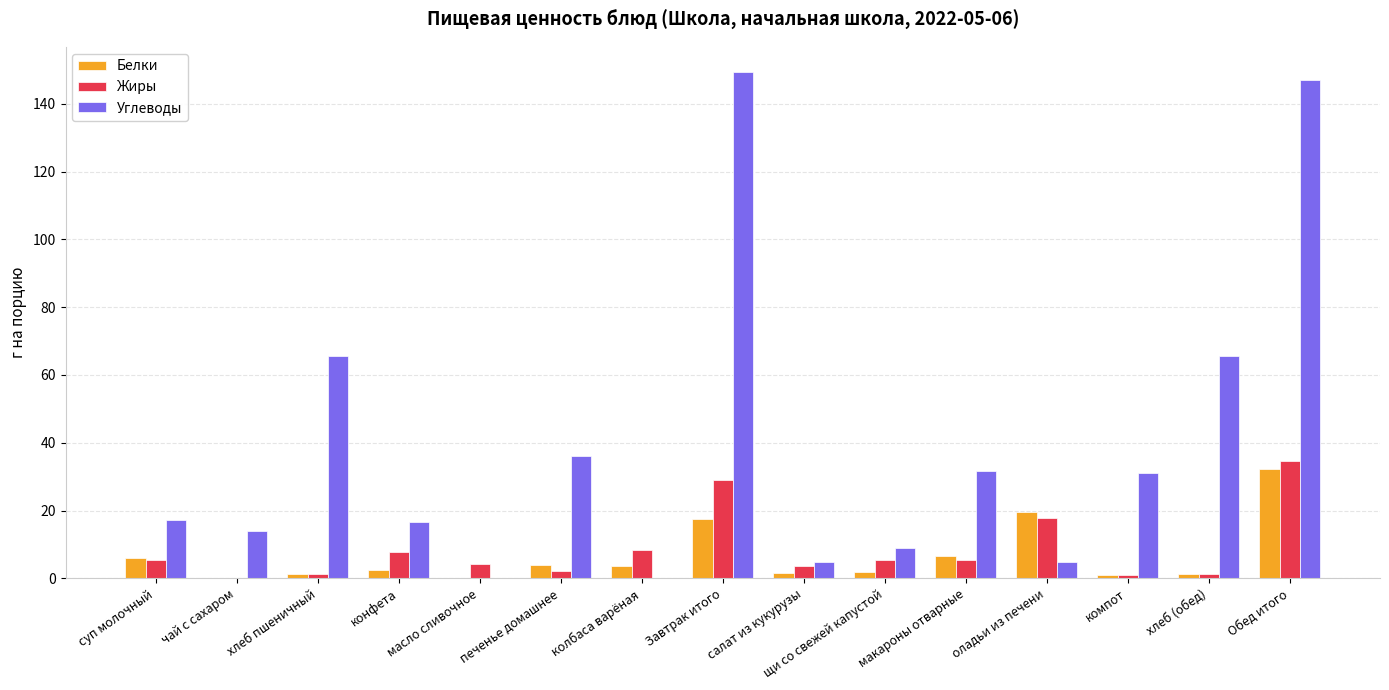

What is the sum of all Жиры values?

127.3